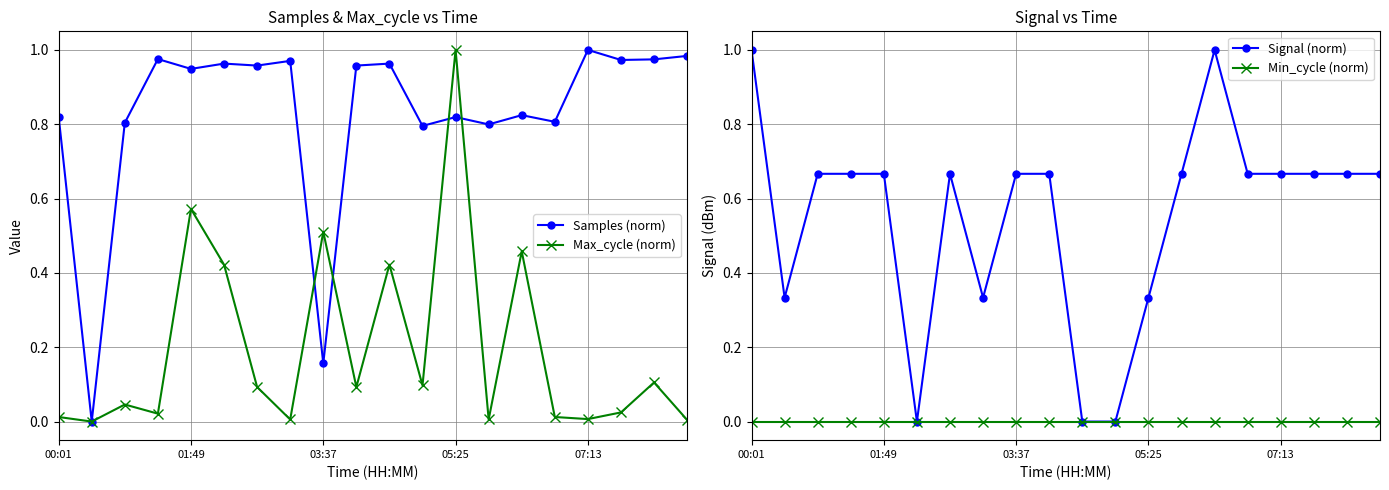

What is the average value of the Signal (norm) series?

0.6